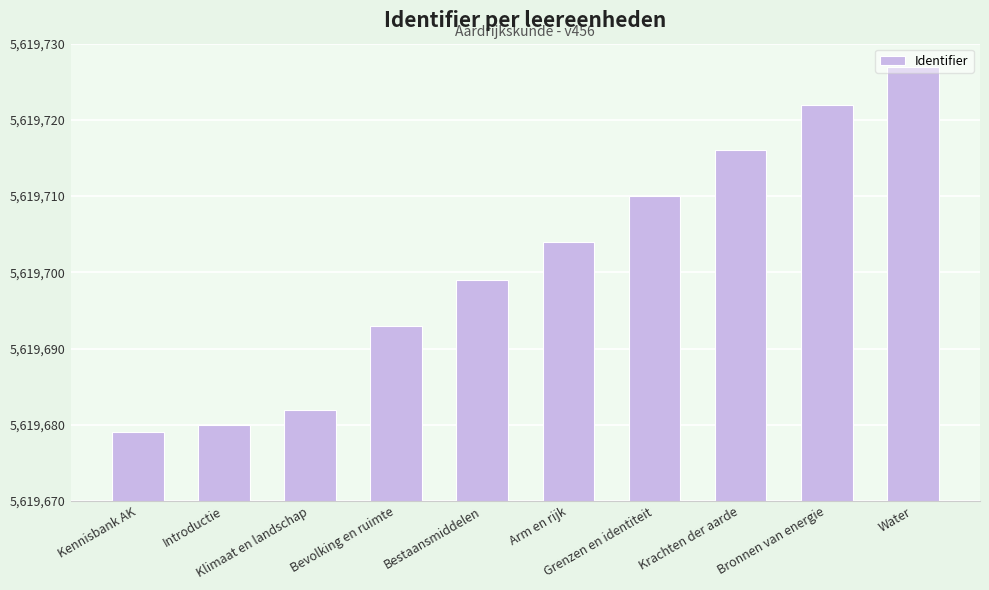

Which has a higher value, Klimaat en landschap or Bevolking en ruimte?

Bevolking en ruimte